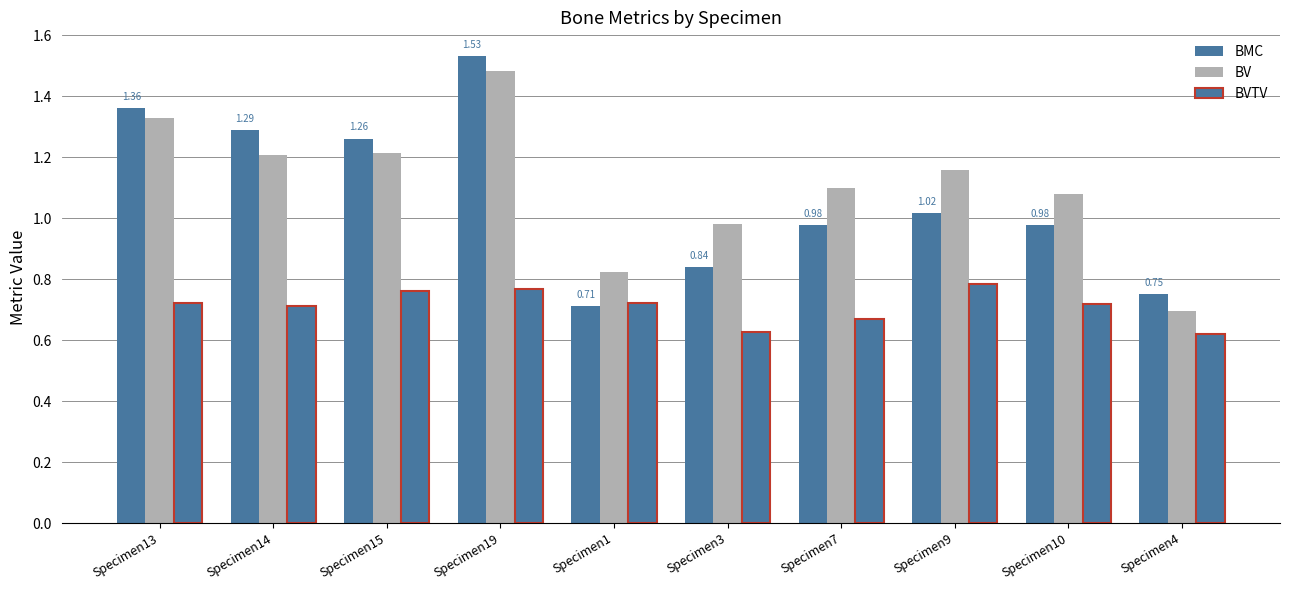

What is the label of the 6th bar from the left?

Specimen3